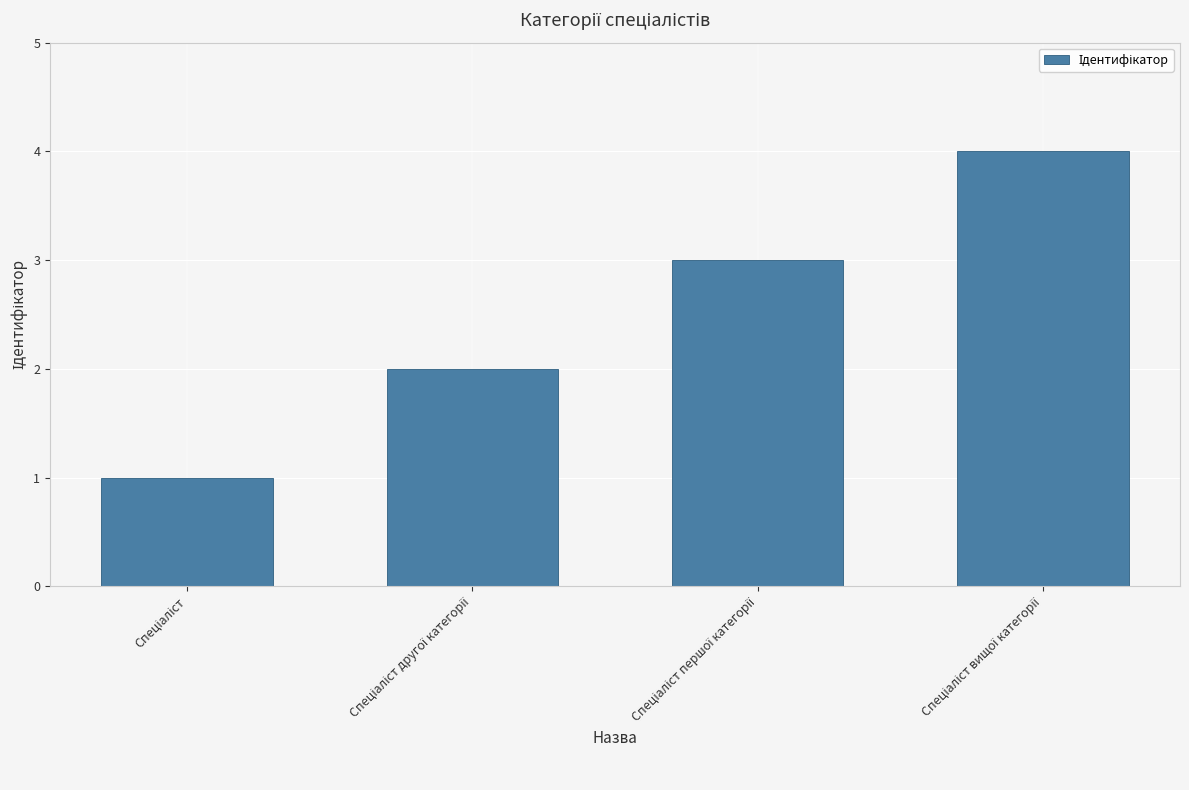

Are the bars horizontal?

No